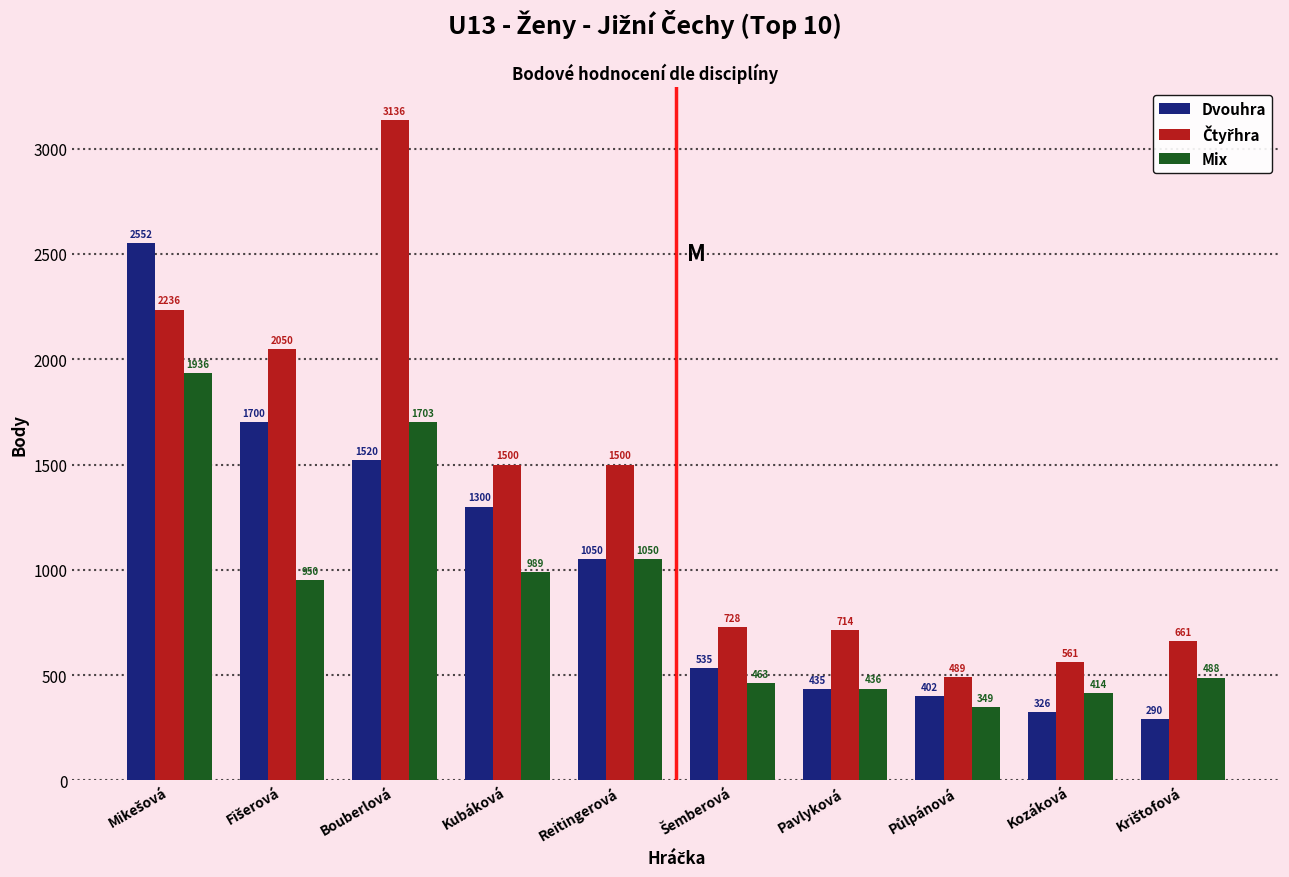

Where is Mix nearest to the value 1142?

Reitingerová